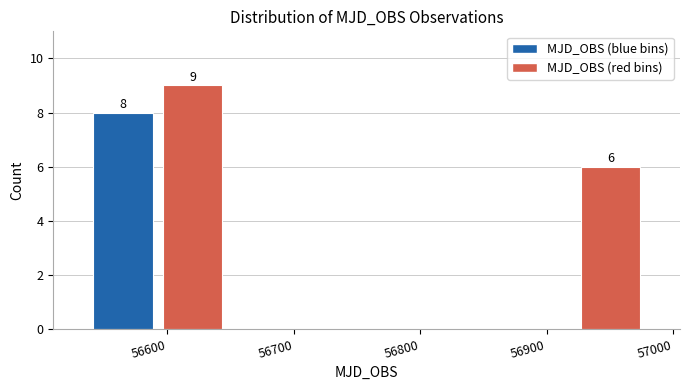

Which range on the x-axis has the tallest bar?

56590 to 56650